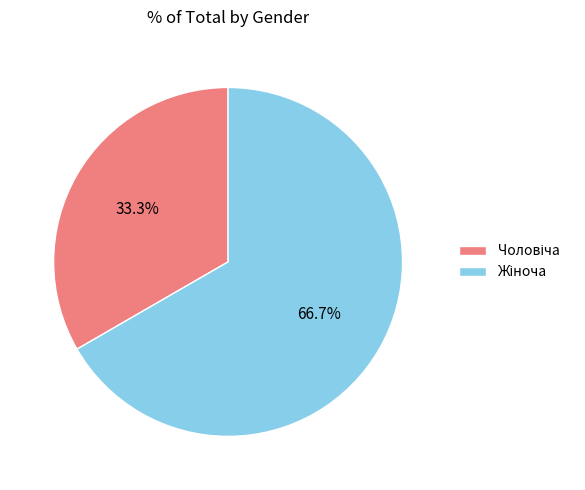

To the nearest percent, what is the difference between the largest and smallest slice percentages?

33%